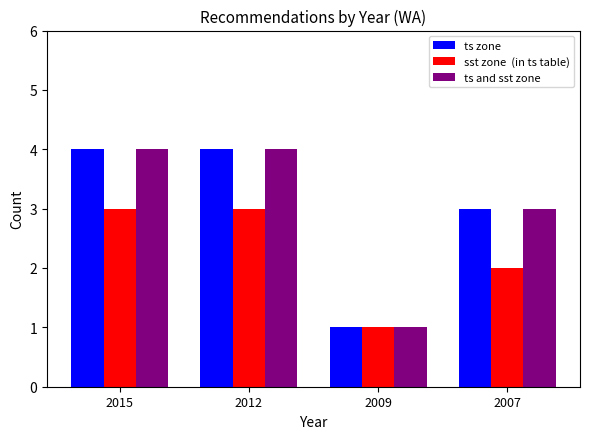

Does the chart contain any negative values?

No